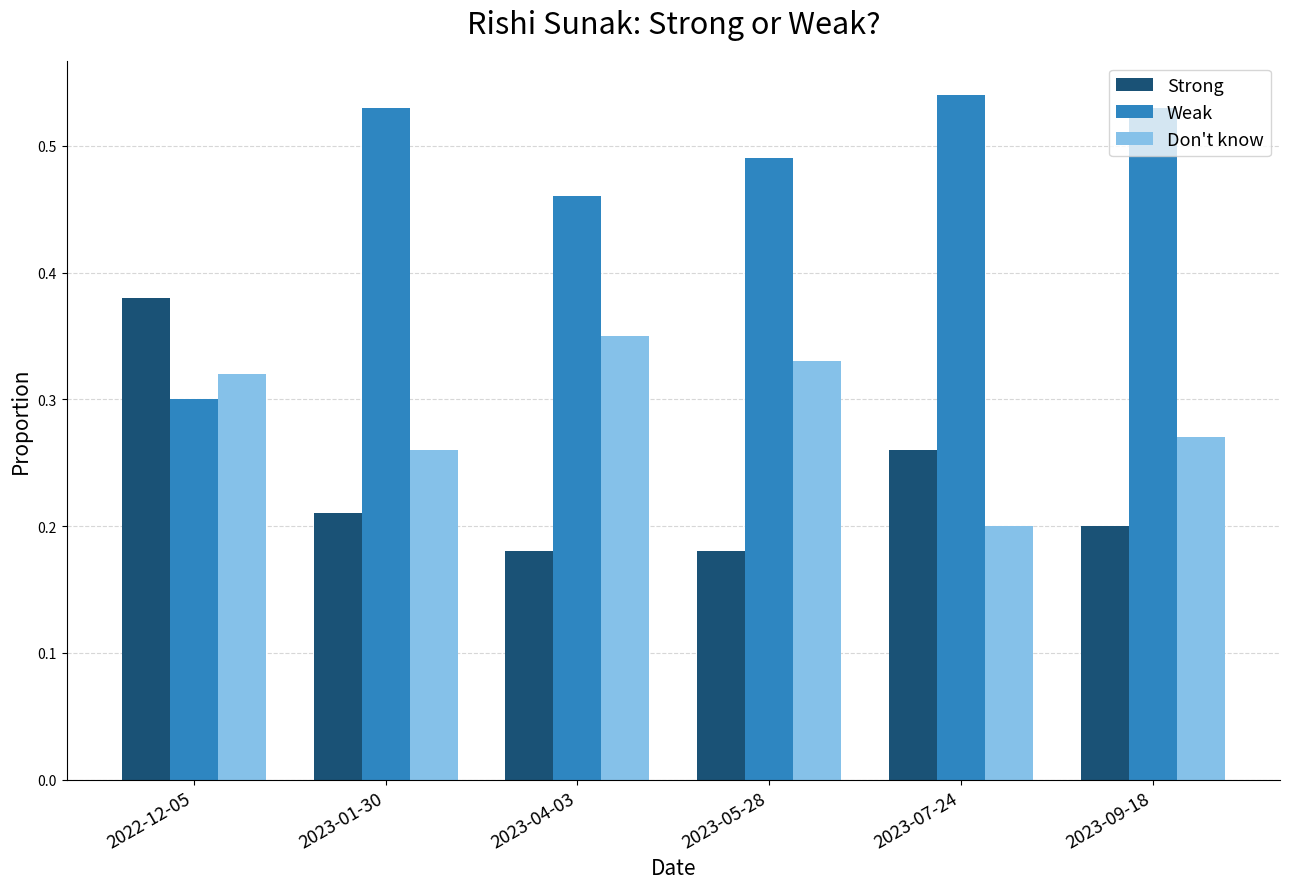

What are all the series names shown in the legend?

Strong, Weak, Don't know